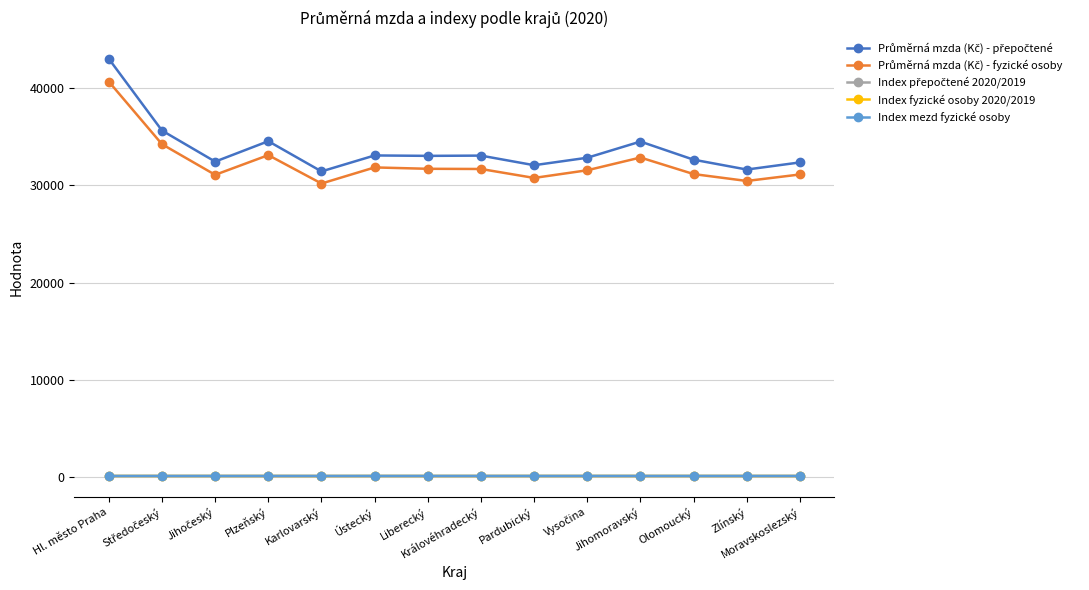

At how many categories does at least one series exceed 6874?

14